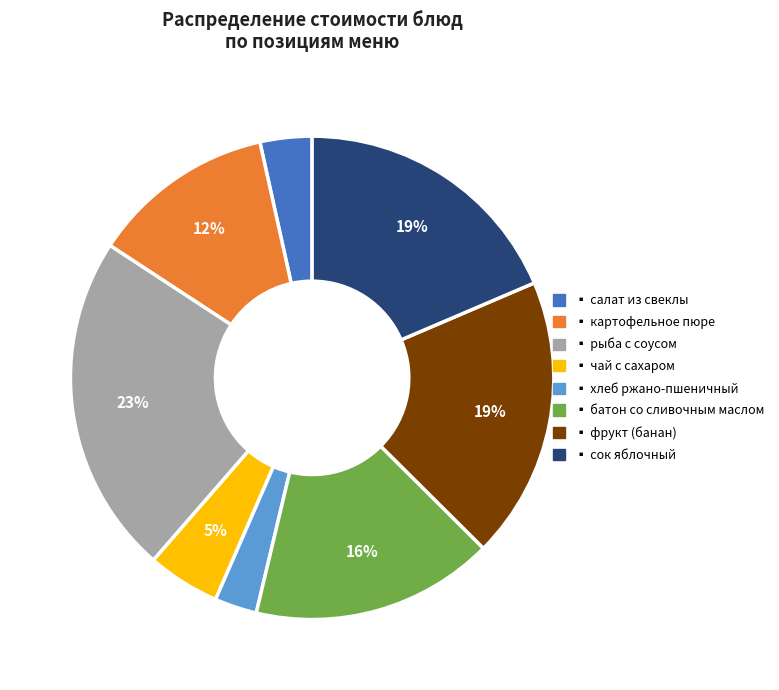

Is there any slice that represents more than half of the pie?

No